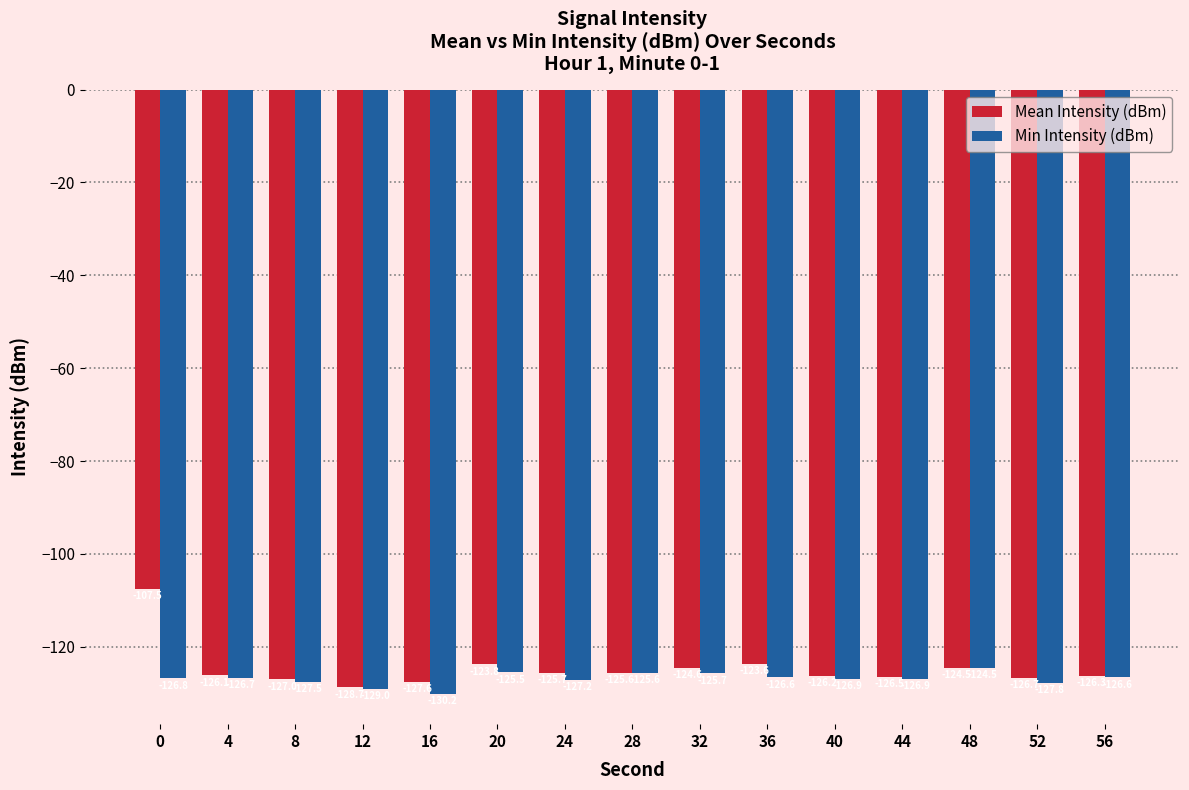

What is the approximate value of Min Intensity (dBm) at 52?

-127.8